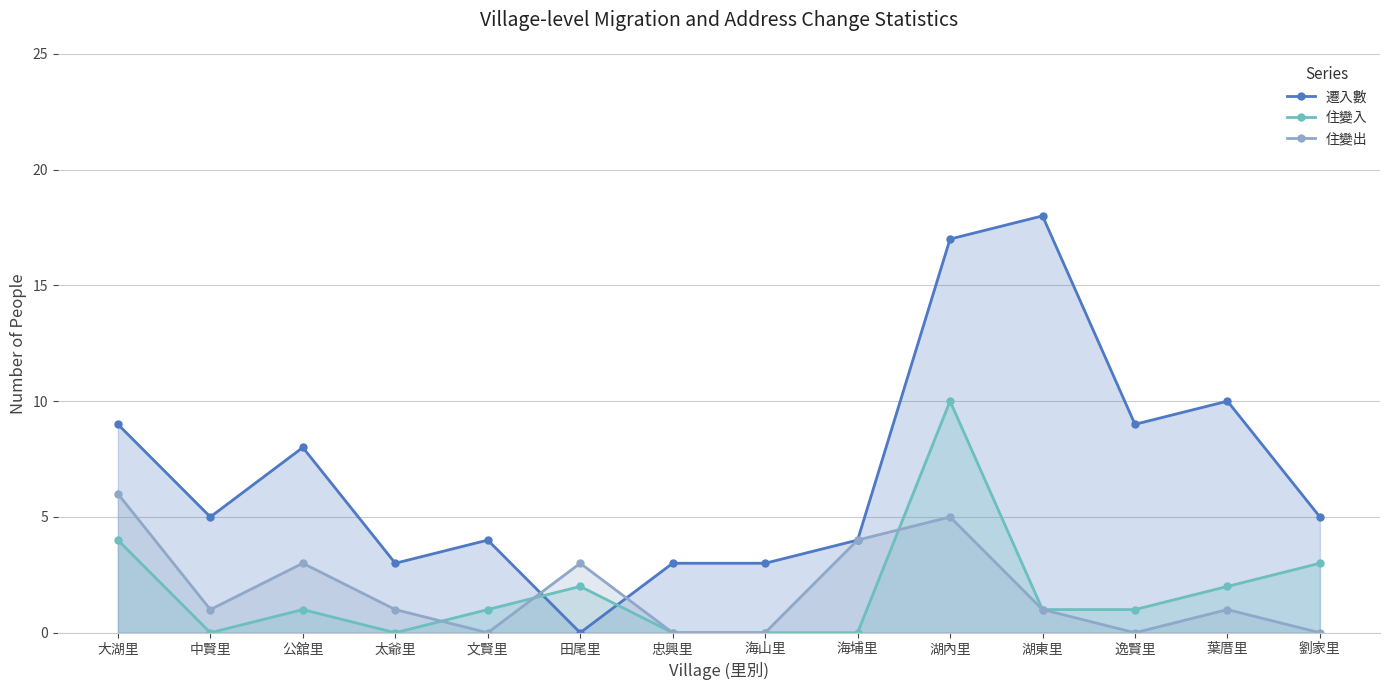

Is it true that 遷入數 equals 6 at 海埔里?

False